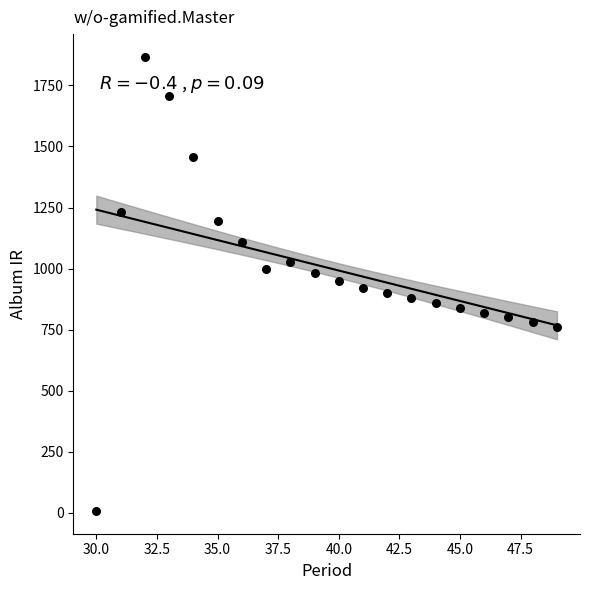

What is the range of X values (max minus min)?

19.0